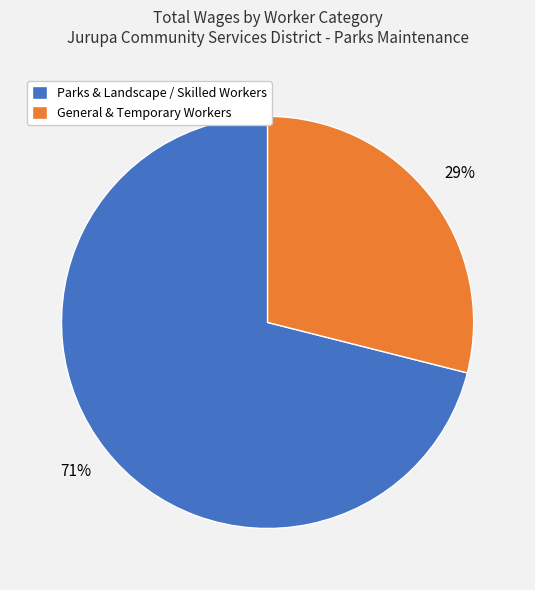

True or false: Parks & Landscape / Skilled Workers accounts for 77% of the total.

False